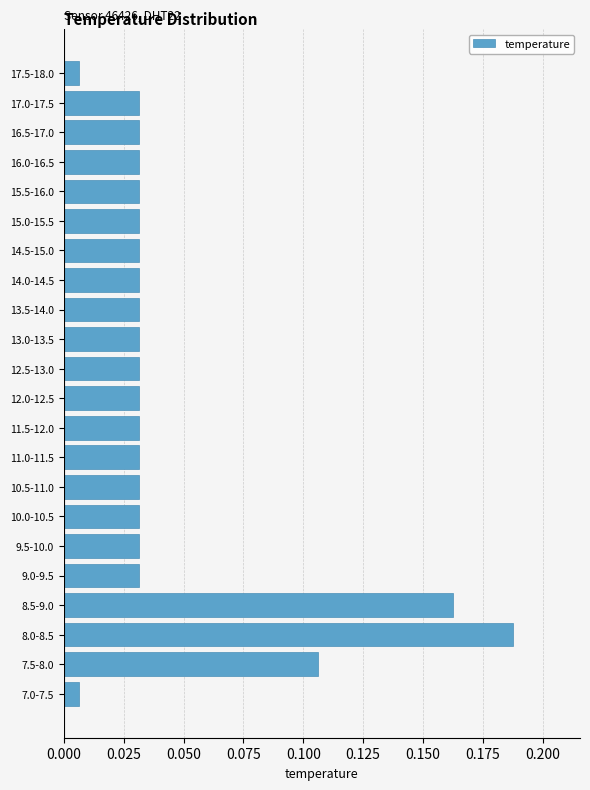

Which label corresponds to the largest value in the chart?

8.0-8.5